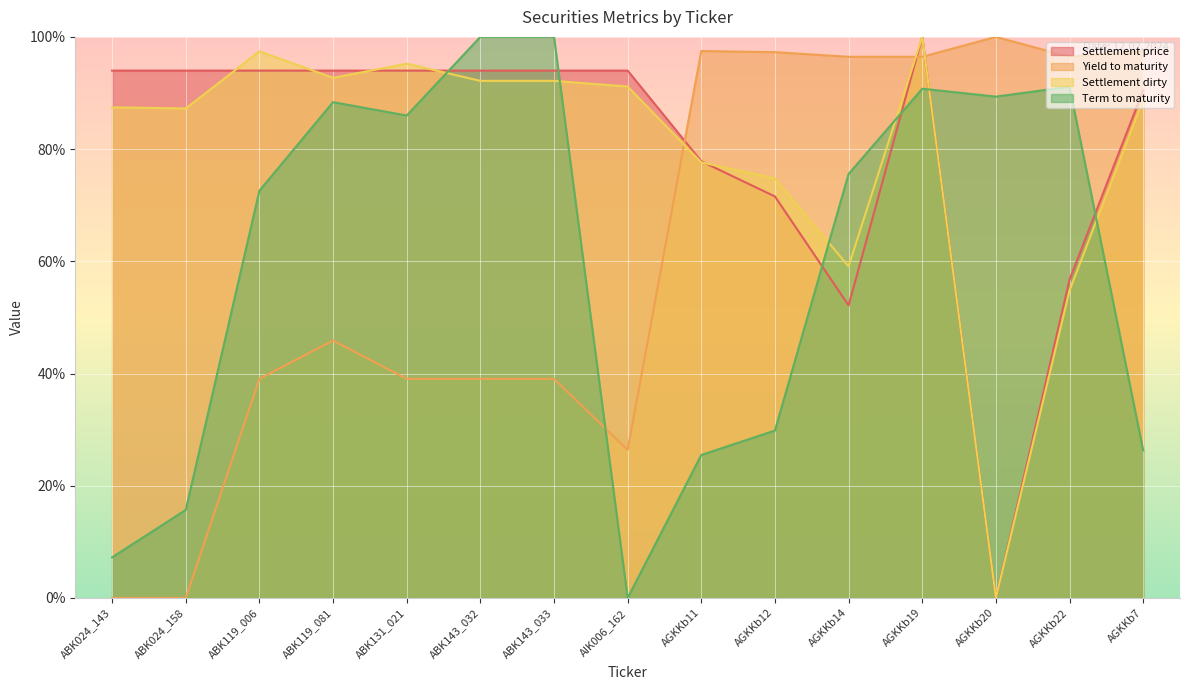

How many lines are shown in the chart?

4